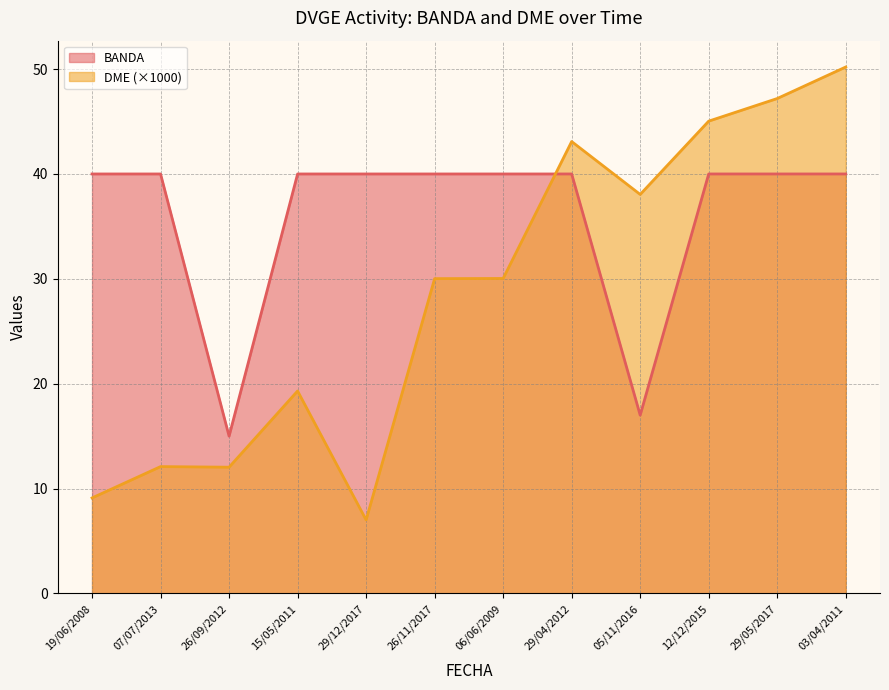

At which category does the chart reach its minimum across all series?

29/12/2017